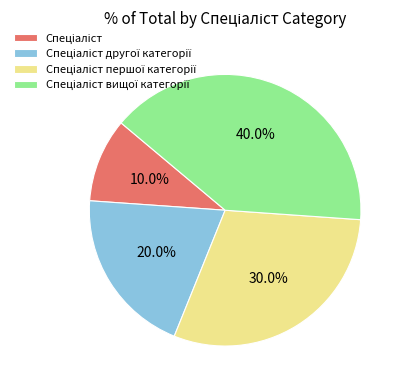

Does any single category account for the majority?

No